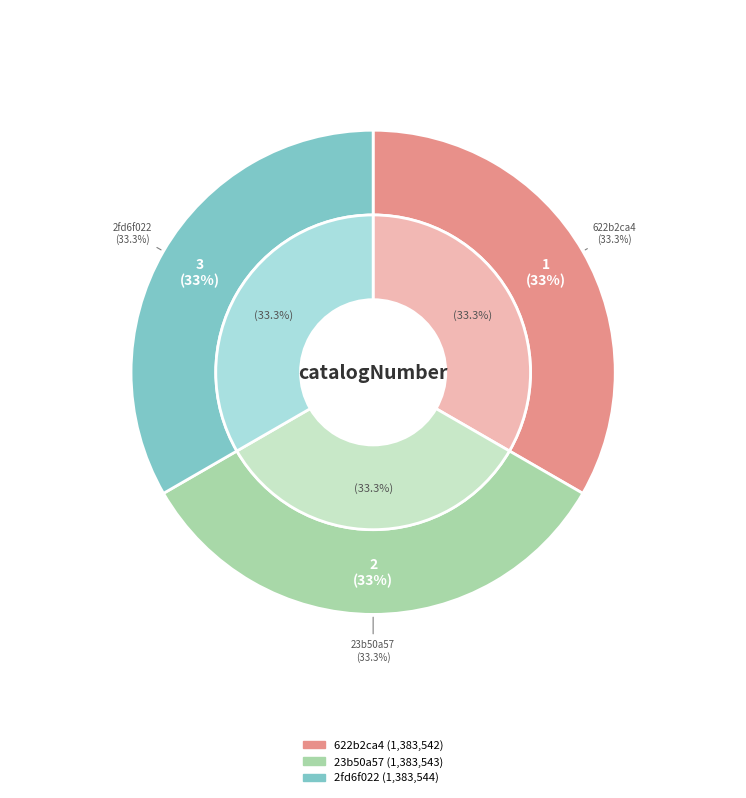

To the nearest percent, what percentage of the pie is 622b2ca4-b809-4de6-a2ef-142bbe0b457c?

33%